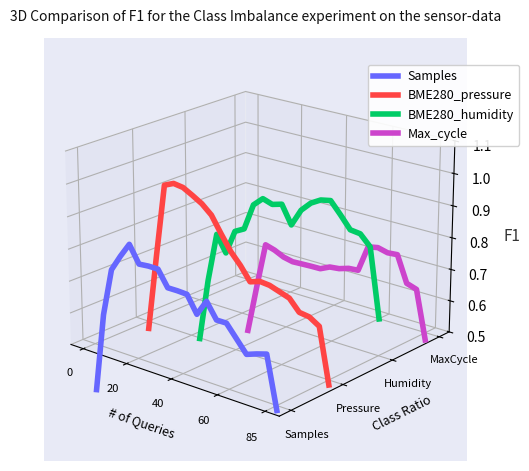

Which series has the largest total across all categories?

BME280_humidity